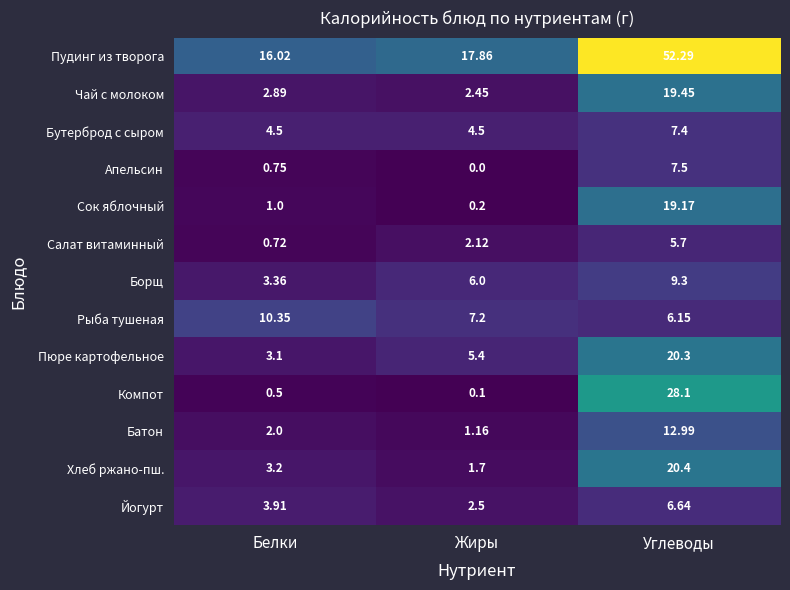

At which category does the chart reach its peak across all series?

Углеводы